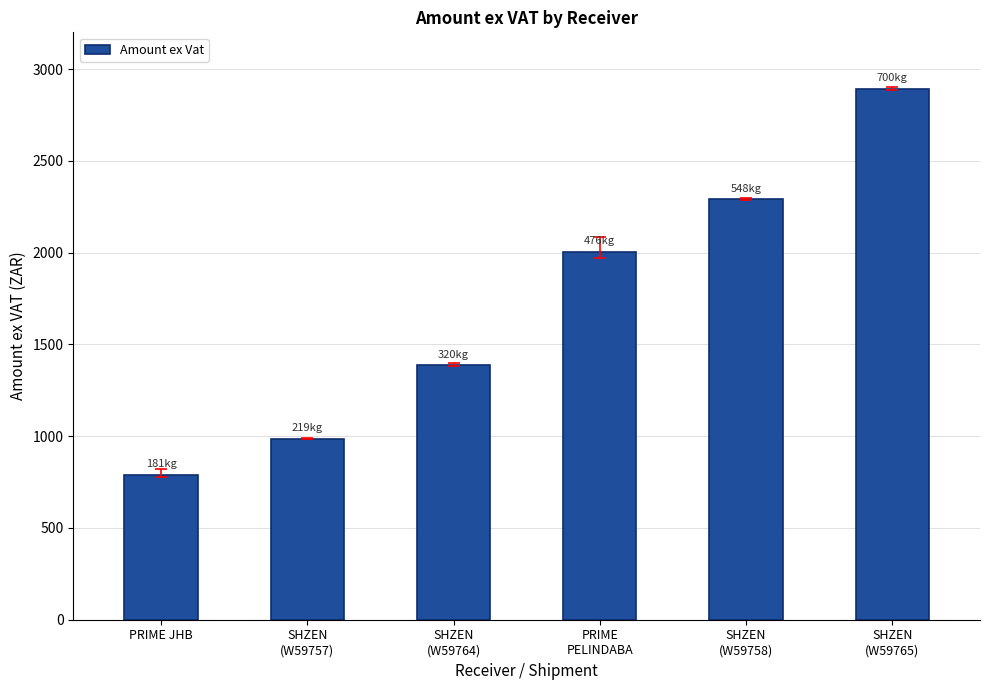

True or false: the data shows 2004.8 at PRIME
PELINDABA.

True